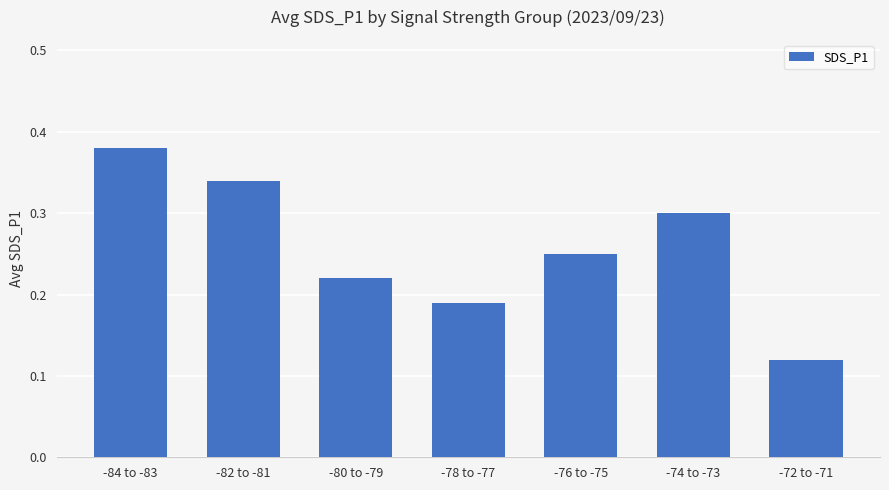

The chart shows a value of 0.1 at -74 to -73. True or false?

False